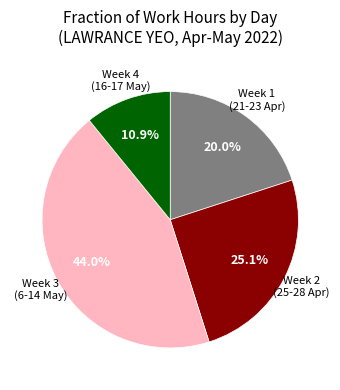

Is there a majority slice in this chart?

No